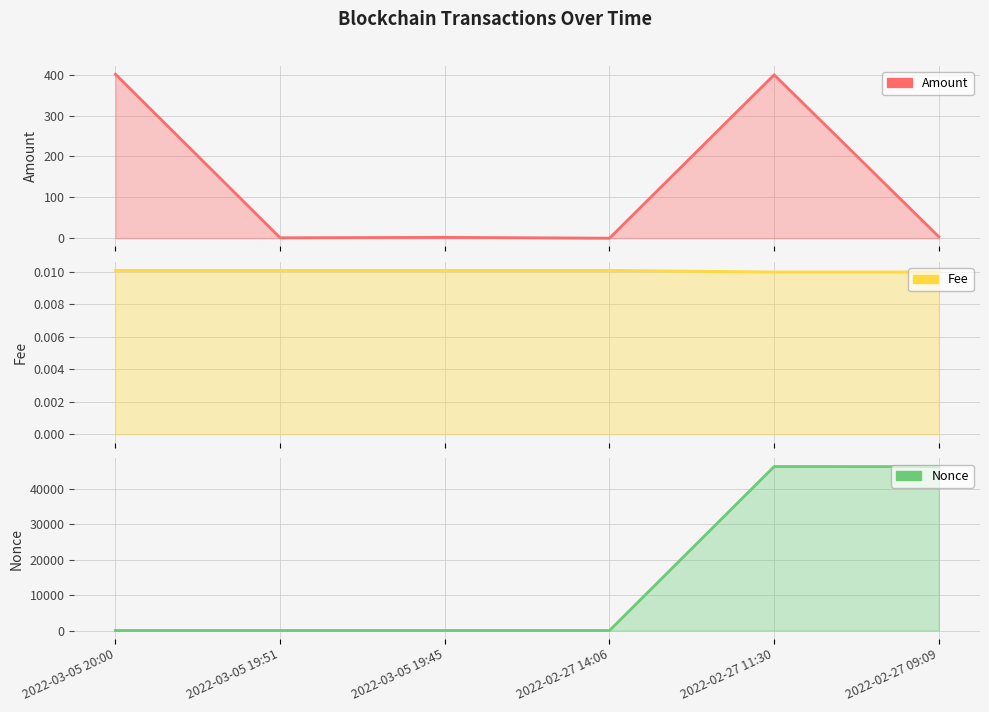

What value does the Amount series have at 2022-03-05 19:45?

2.0